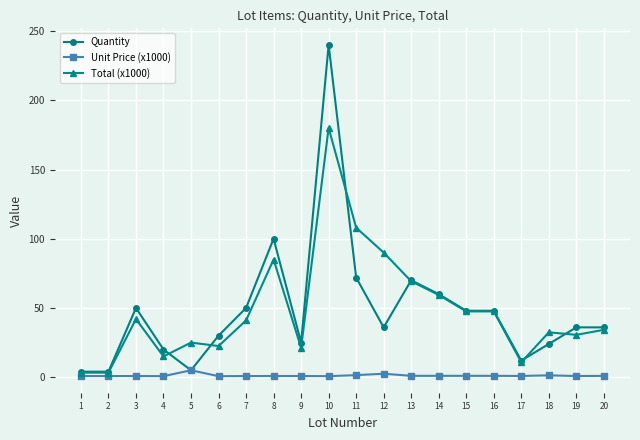

Which label corresponds to the largest value in the chart?

10